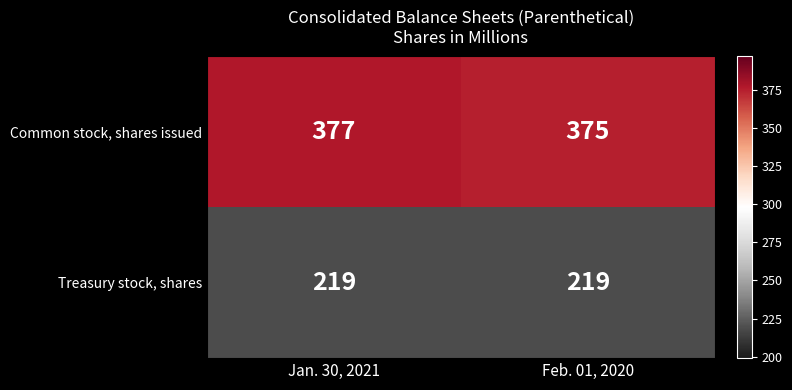

Between Jan. 30, 2021 and Feb. 01, 2020, which series saw the biggest shift?

Common stock, shares issued